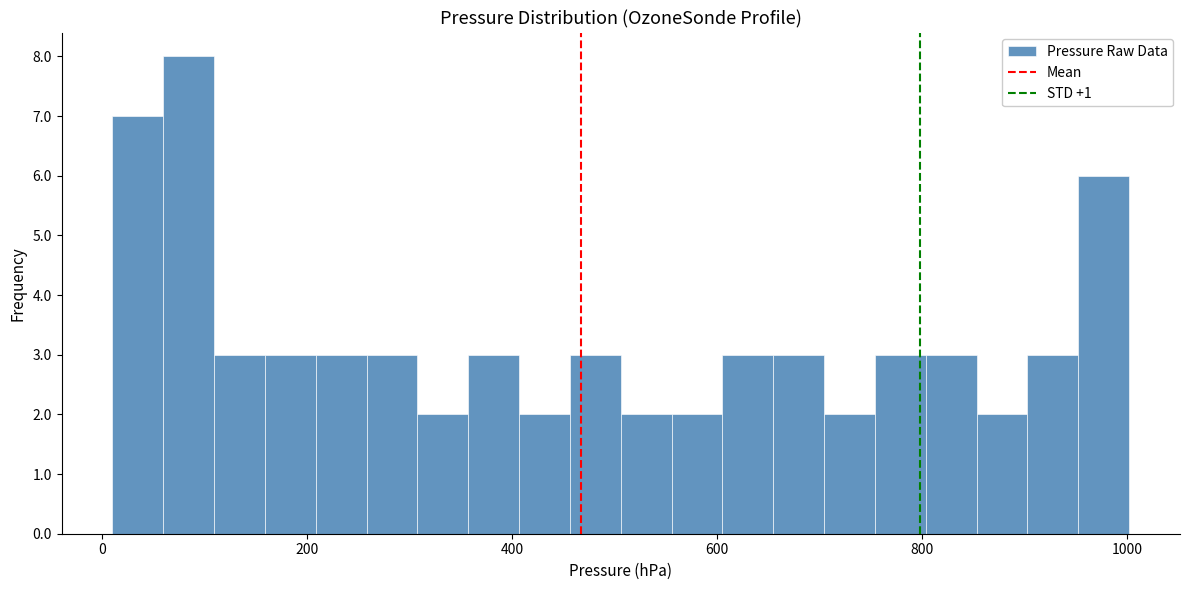

Around what value on the x-axis is the tallest bar? Give the approximate position of its centre, as read against the axis.

80